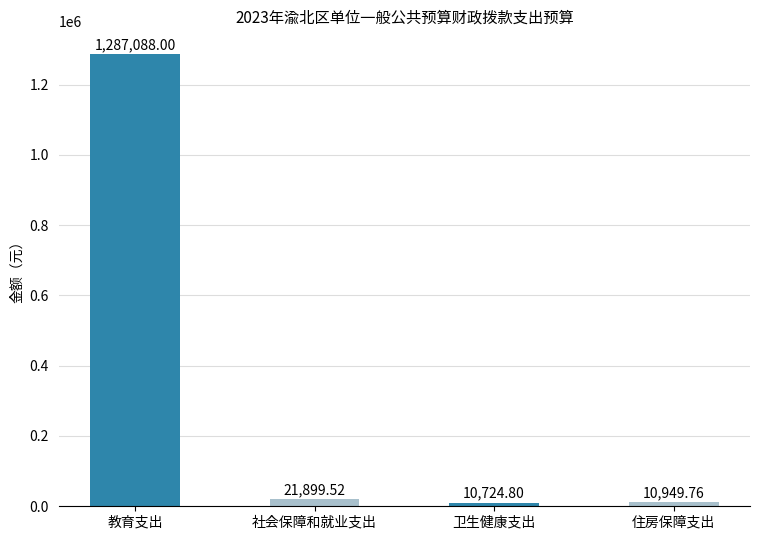

Count the number of data series in this chart.

1